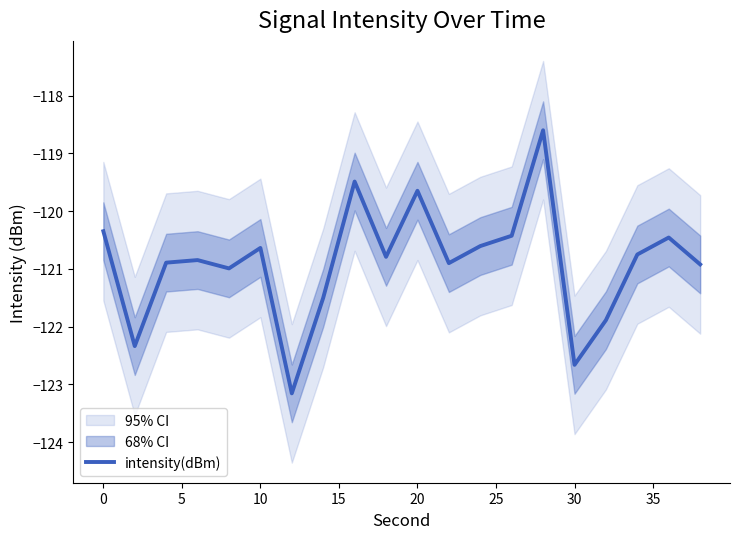

What is the smallest value displayed?

-123.2